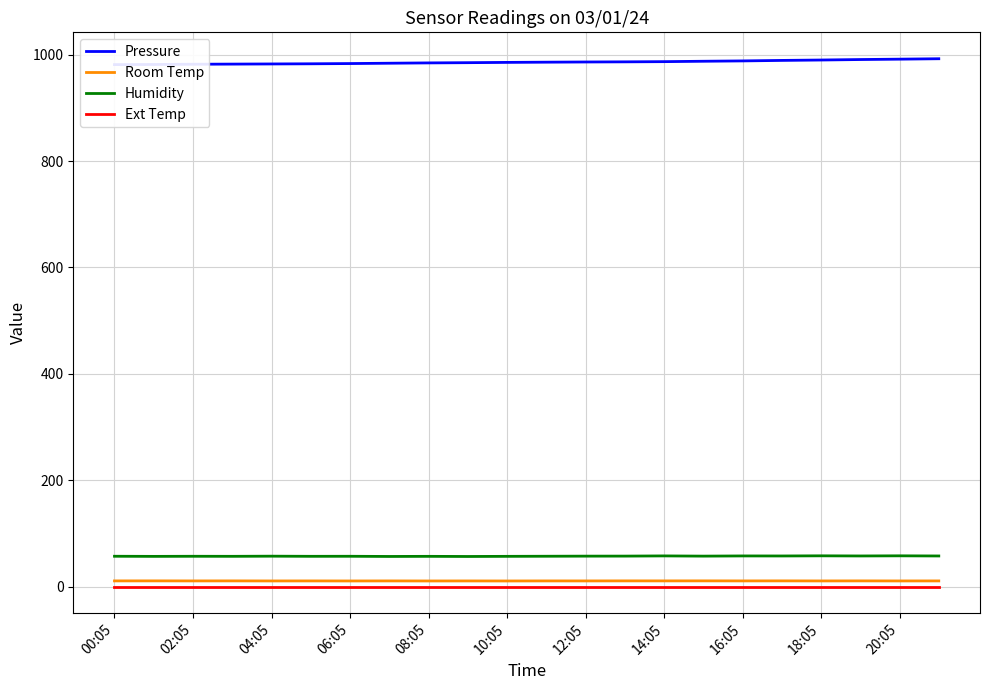

True or false: Humidity and Room Temp intersect in this chart.

False